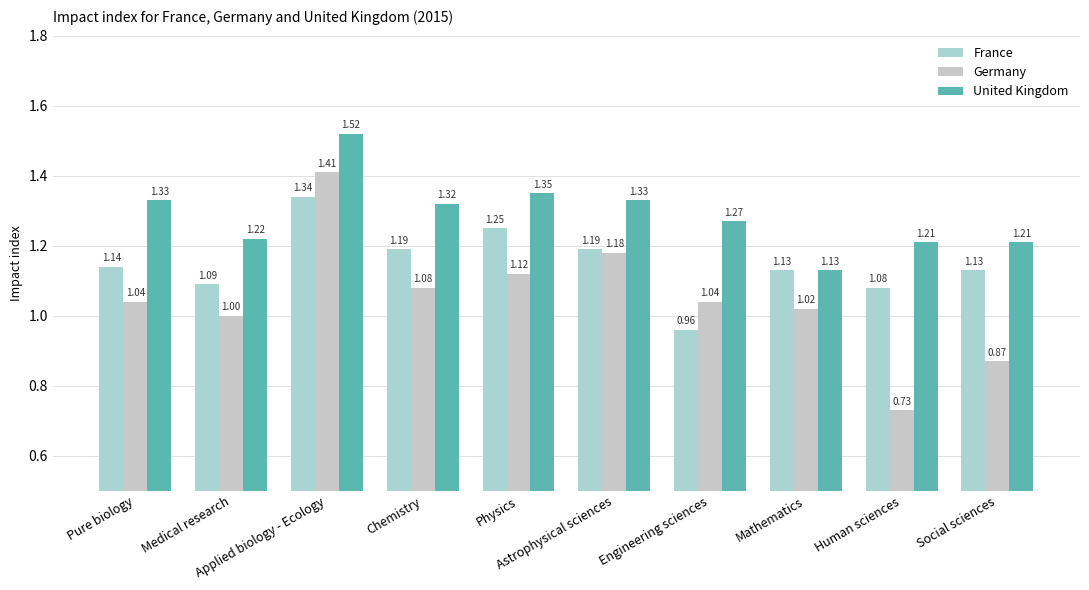

What is the maximum value for France?

1.3